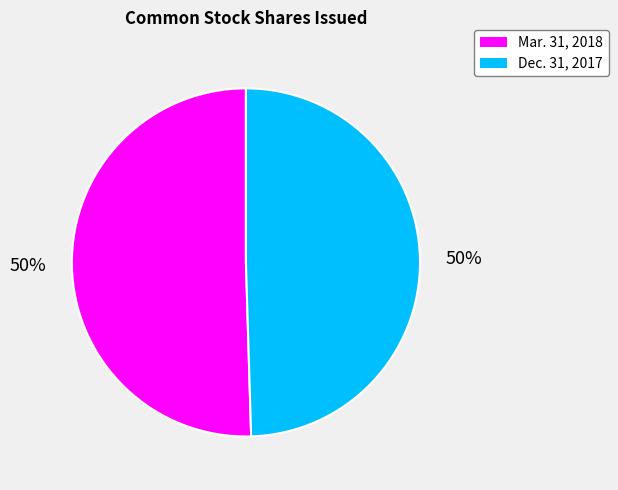

How many segments does this pie chart have?

2